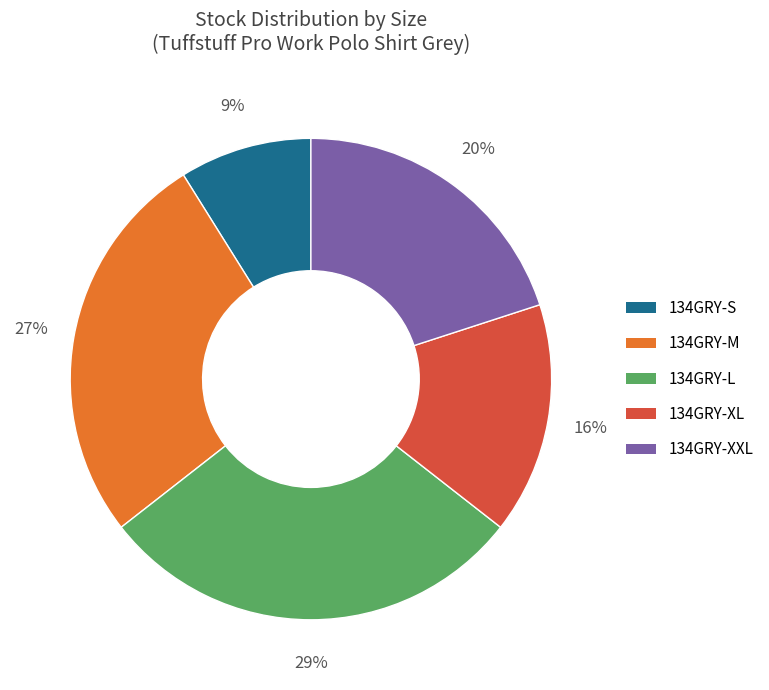

Rank the categories by value from lowest to highest.

134GRY-S, 134GRY-XL, 134GRY-XXL, 134GRY-M, 134GRY-L